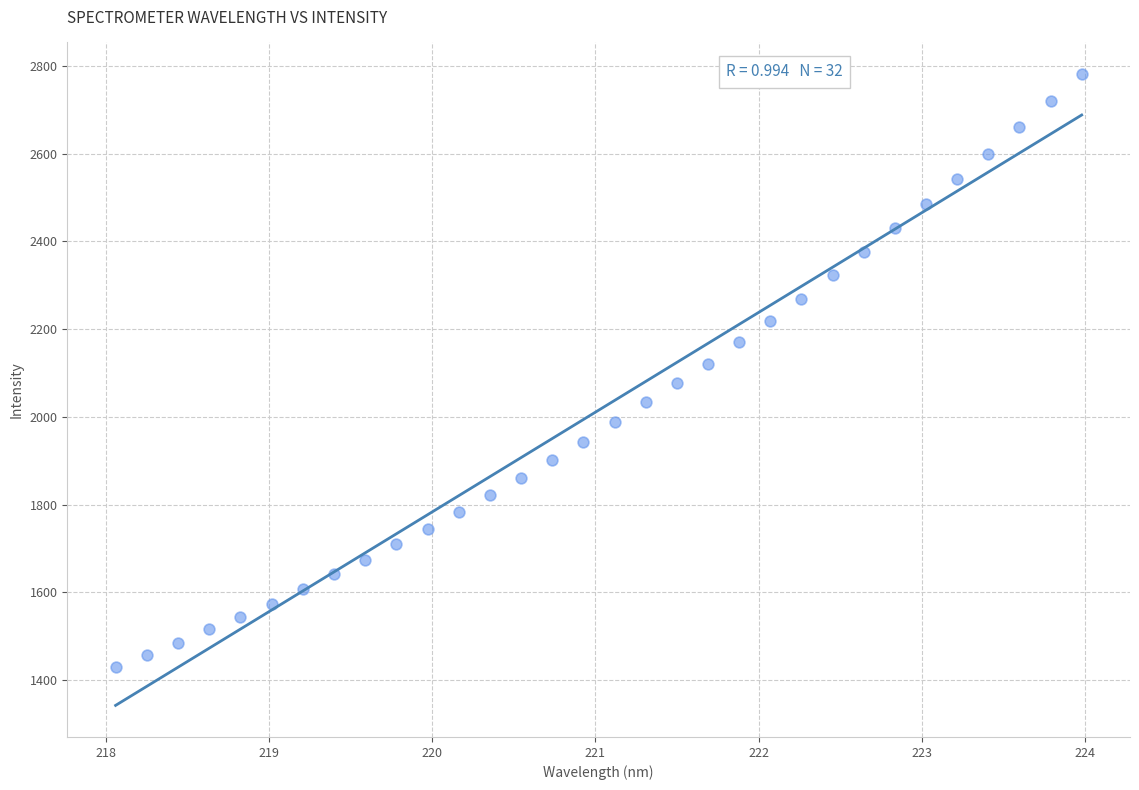

What is the range of Y values (max minus min)?

1350.4